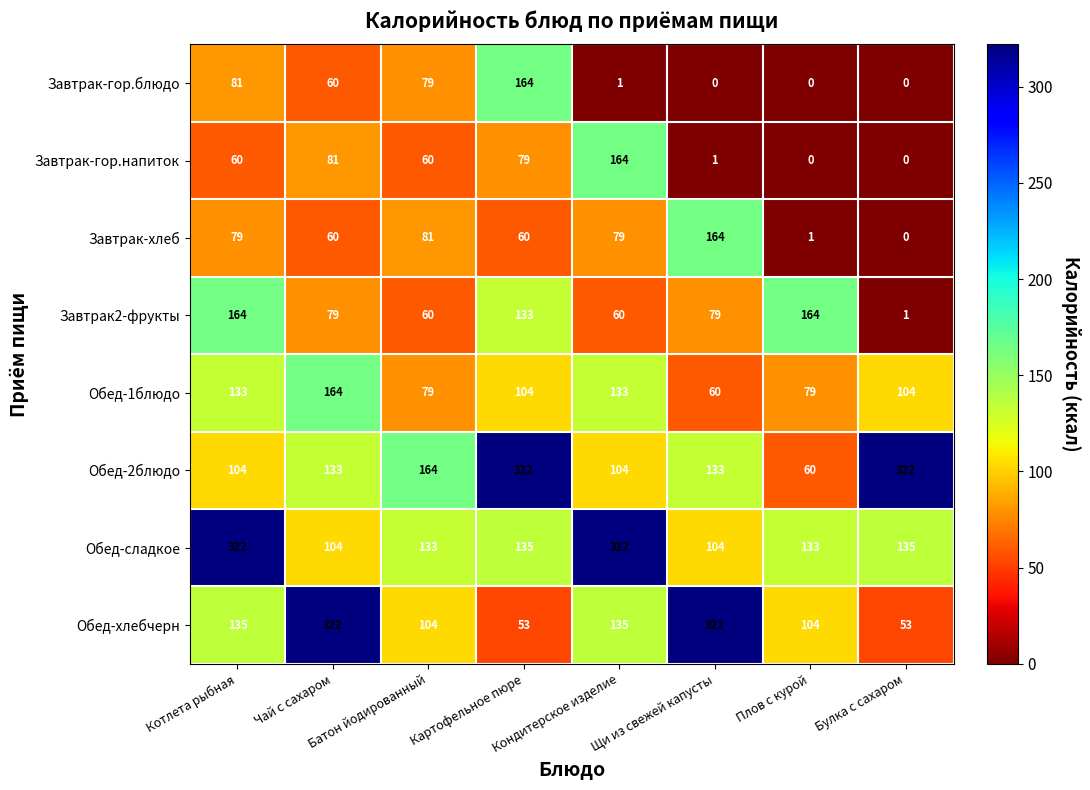

The Обед-1блюдо series shows 79 at Батон йодированный. True or false?

True